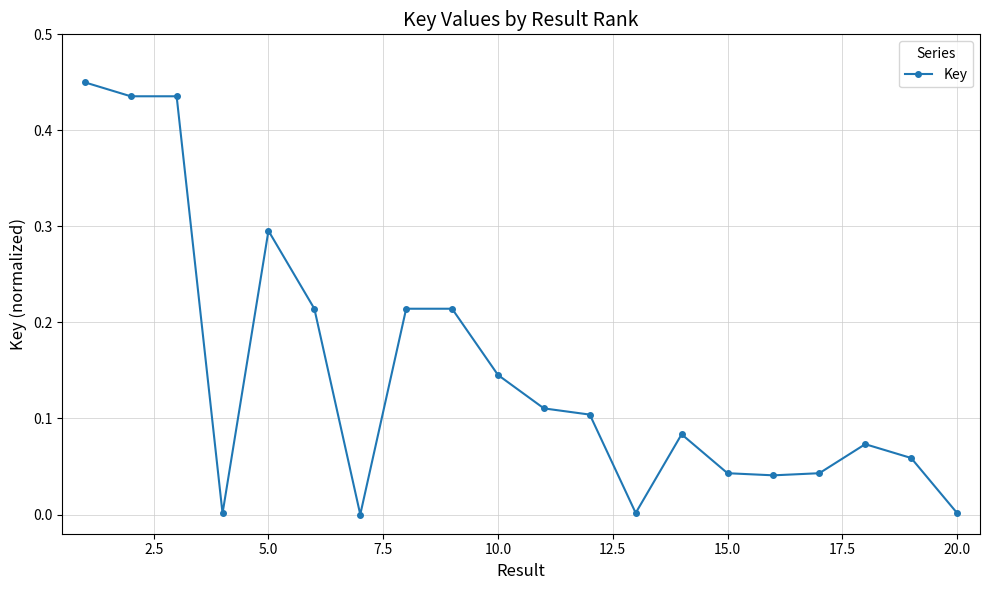

What is the value of the 5th point from the left?

0.3